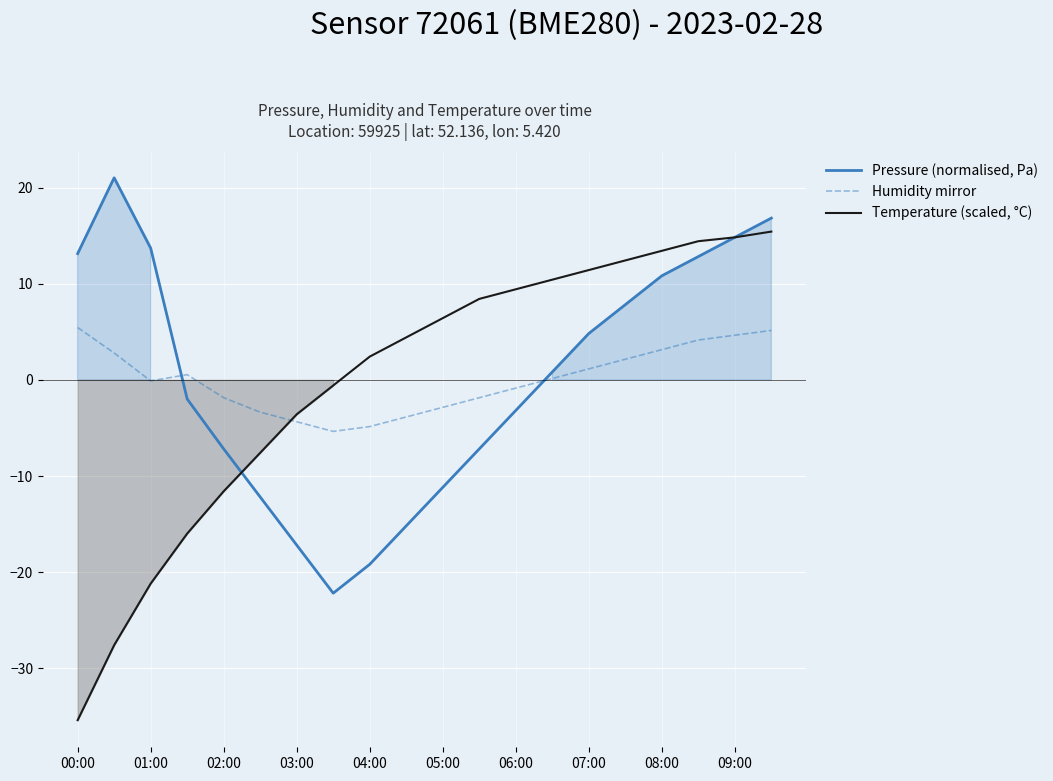

Is the value of Humidity mirror at 00:00 greater than the value of Temperature (scaled, °C) at 03:00?

Yes